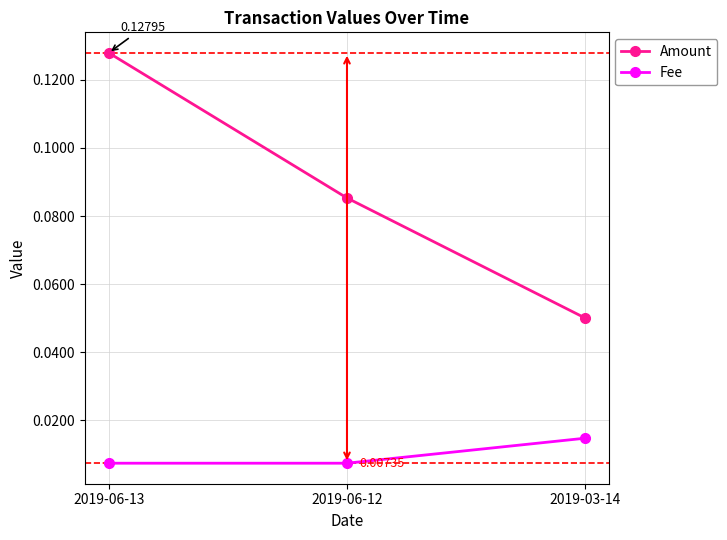

What is the sum of all Amount values?

0.3